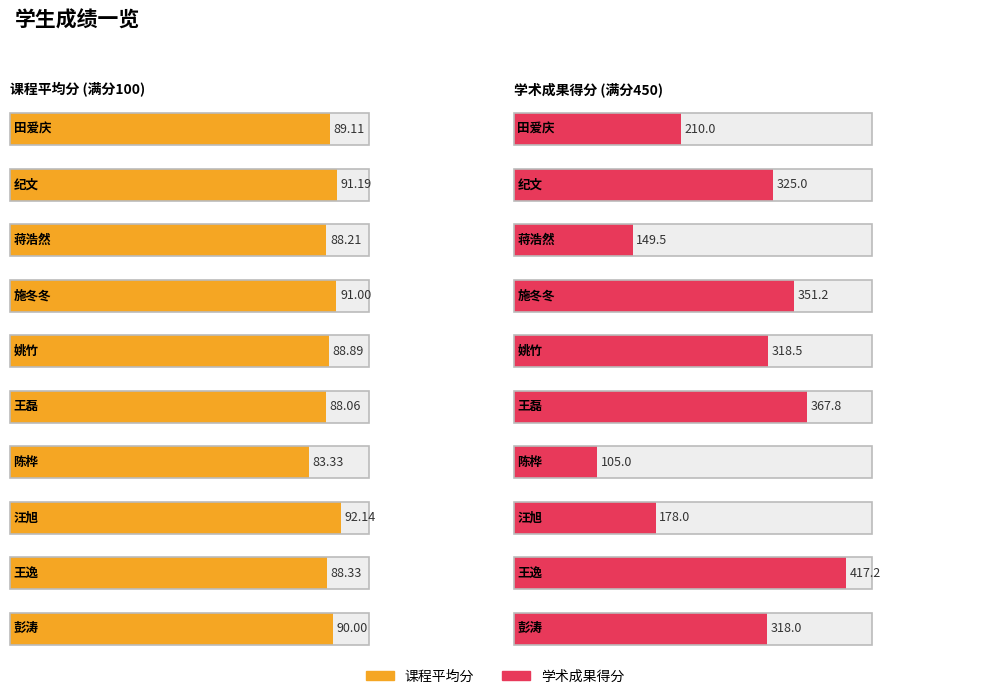

What is the difference between the 课程平均分 values at 姚竹 and 陈桦?

5.6